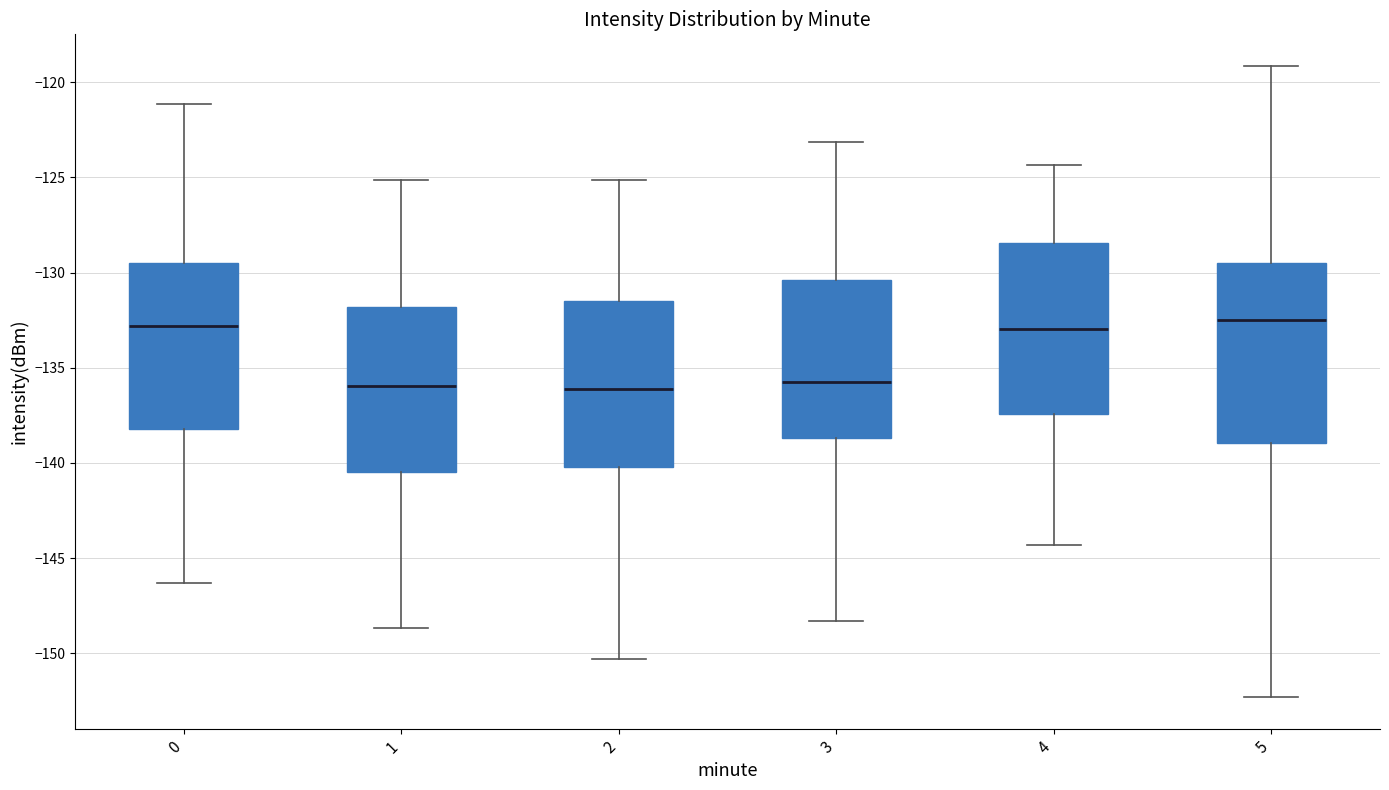

Reading left to right, transcribe this box plot: for each box, give where its median line is, the range the box spans, and where its two whiskers end, as read against the y-axis. The values are not printed on the chart, so give them approximately, as read against the axis.

0: median -133.0, box -138.0 to -129.5, whiskers -146.5 to -121.0
1: median -136.0, box -140.5 to -132.0, whiskers -148.5 to -125.0
2: median -136.0, box -140.0 to -131.5, whiskers -150.5 to -125.0
3: median -136.0, box -138.5 to -130.5, whiskers -148.5 to -123.0
4: median -133.0, box -137.5 to -128.5, whiskers -144.5 to -124.5
5: median -132.5, box -139.0 to -129.5, whiskers -152.5 to -119.0